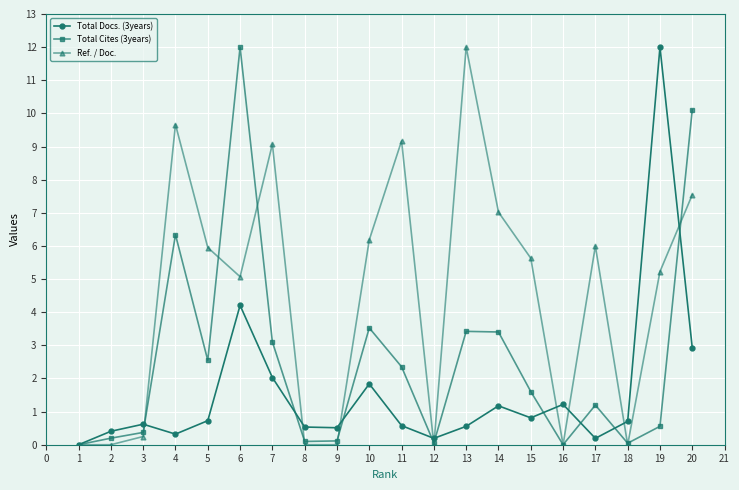

True or false: Total Docs. (3years) has a value of 0.6 at 3.

True